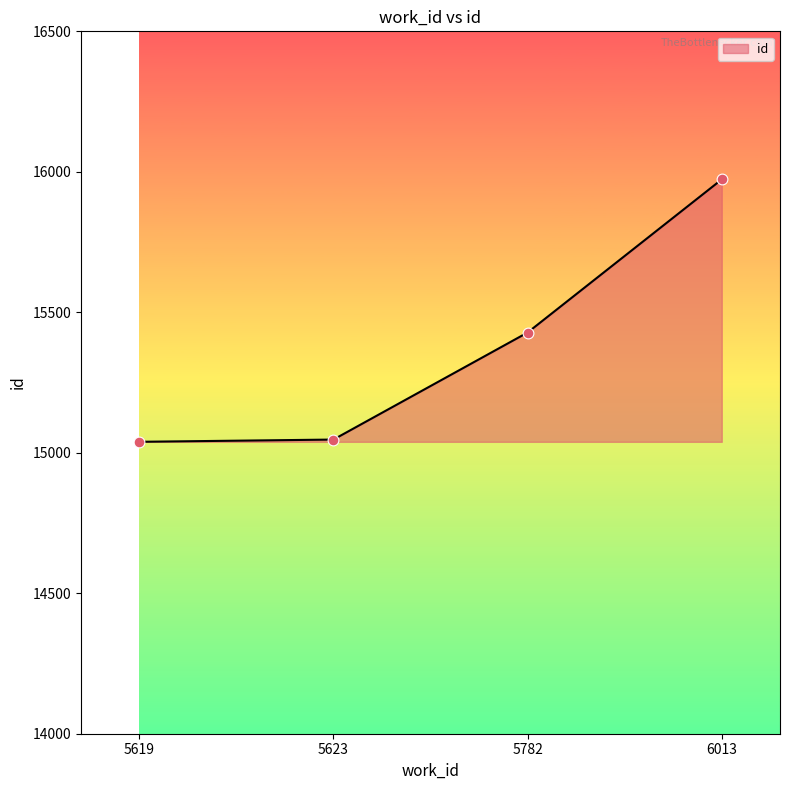

What is the ratio of the value at 5782 to the value at 5623?

1.0